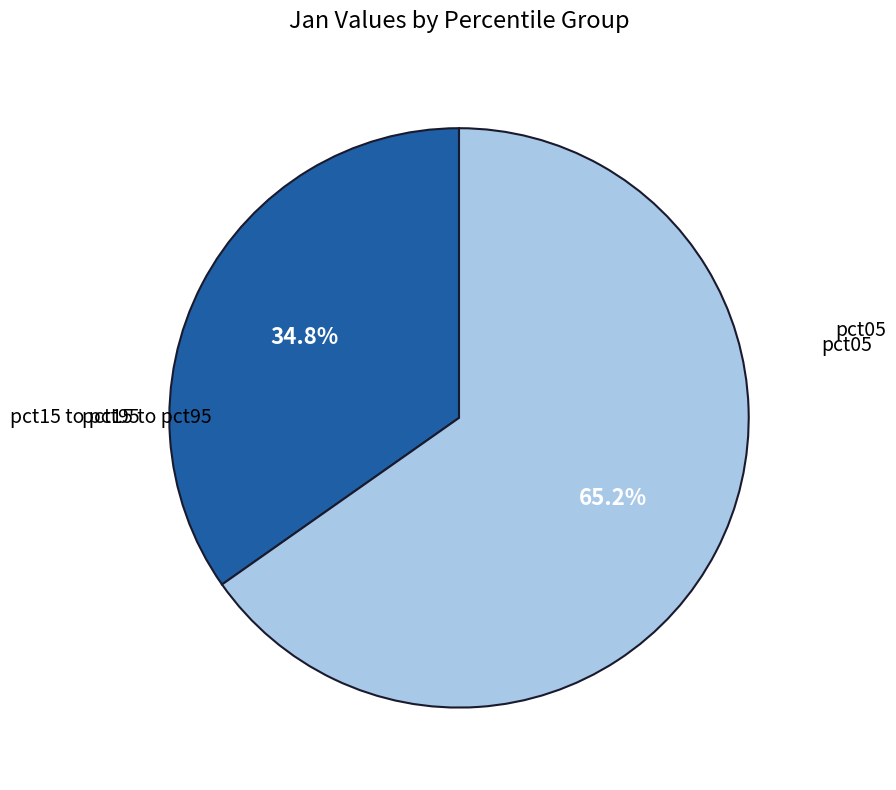

Does any single category account for the majority?

Yes